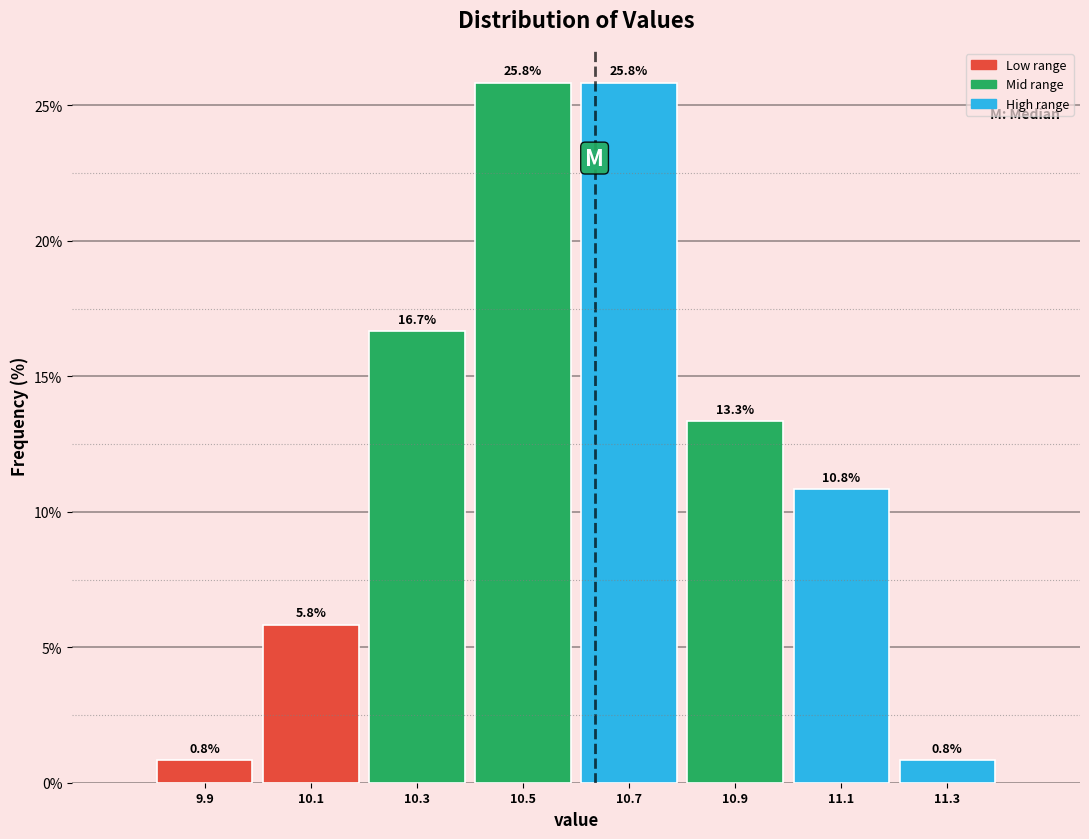

Reading left to right, transcribe all the data shown in this chart.

9.9=0.8	10.1=5.8	10.3=16.7	10.5=25.8	10.7=25.8	10.9=13.3	11.1=10.8	11.3=0.8